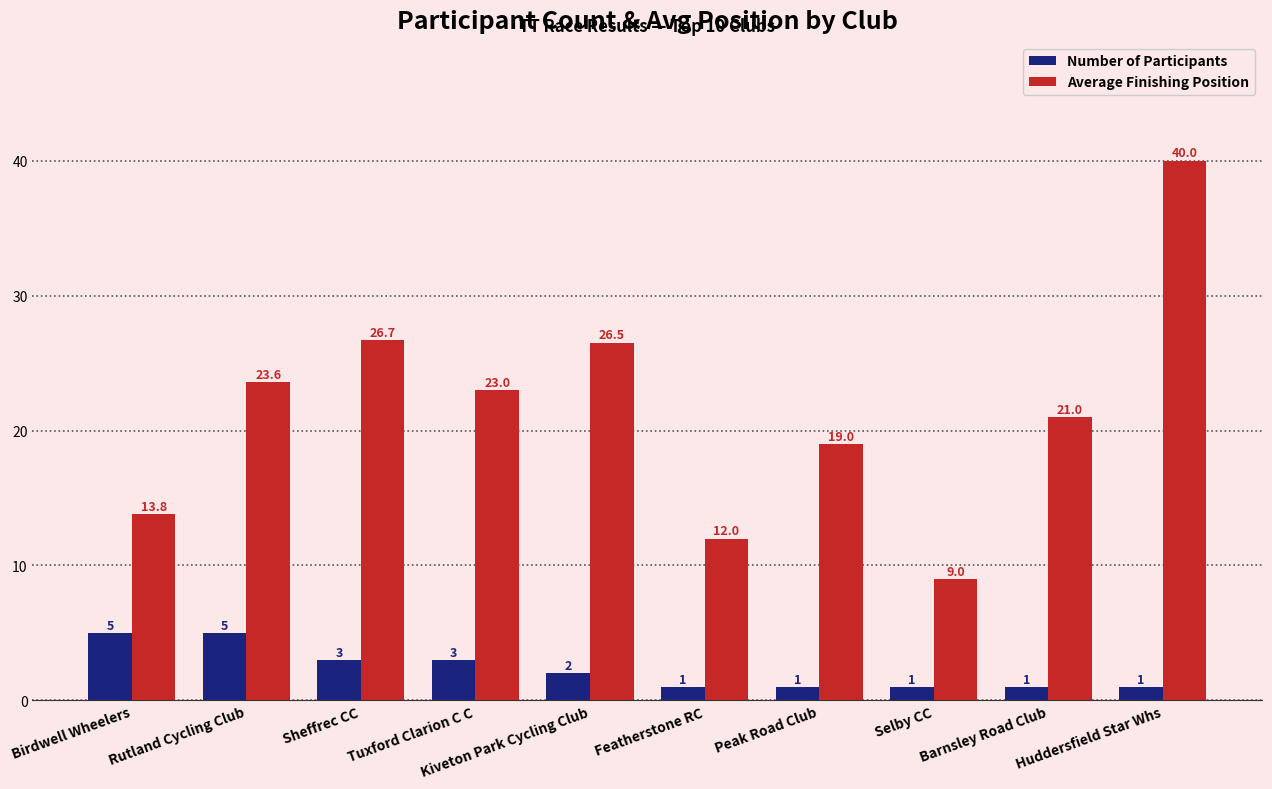

What is the label of the 3rd bar from the right?

Selby CC